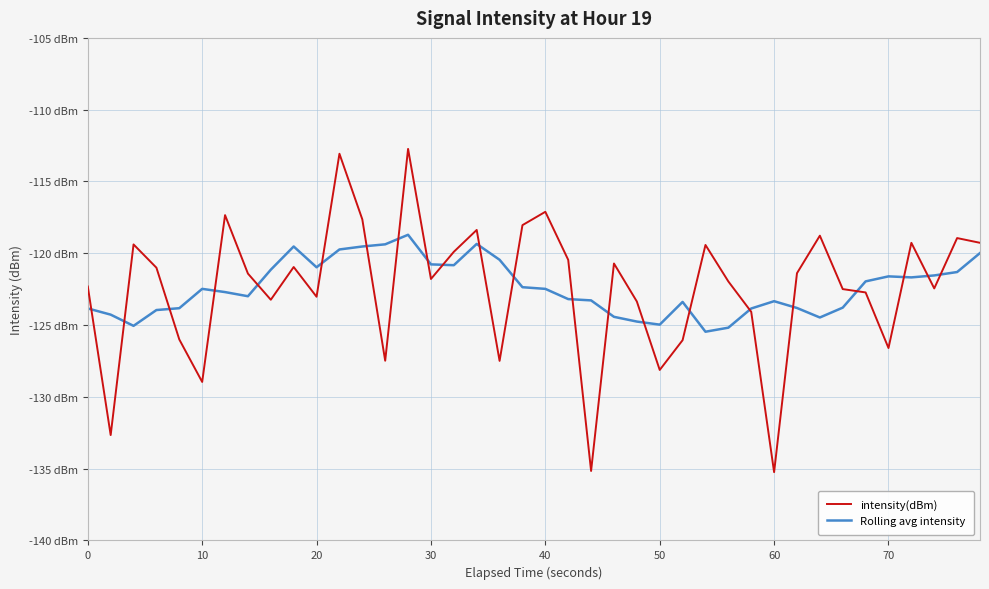

What are all the series names shown in the legend?

intensity(dBm), Rolling avg intensity